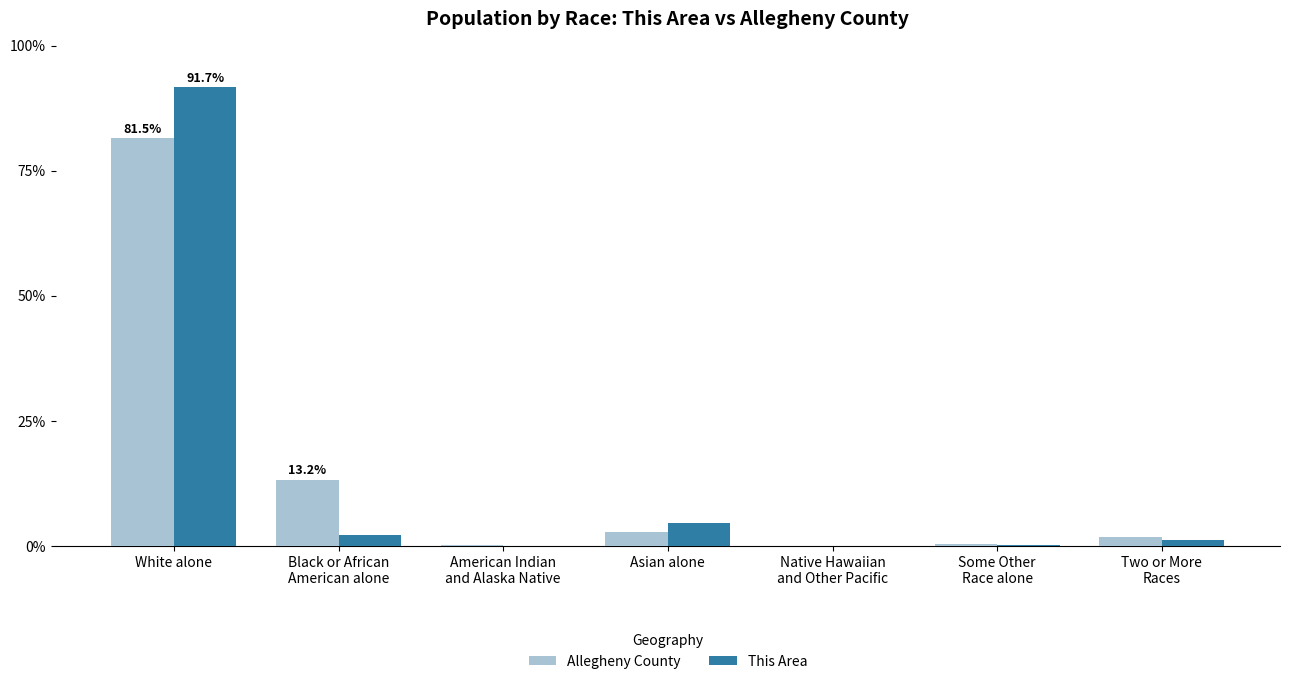

What is the difference between the Allegheny County values at Asian alone and American Indian
and Alaska Native?

2.6